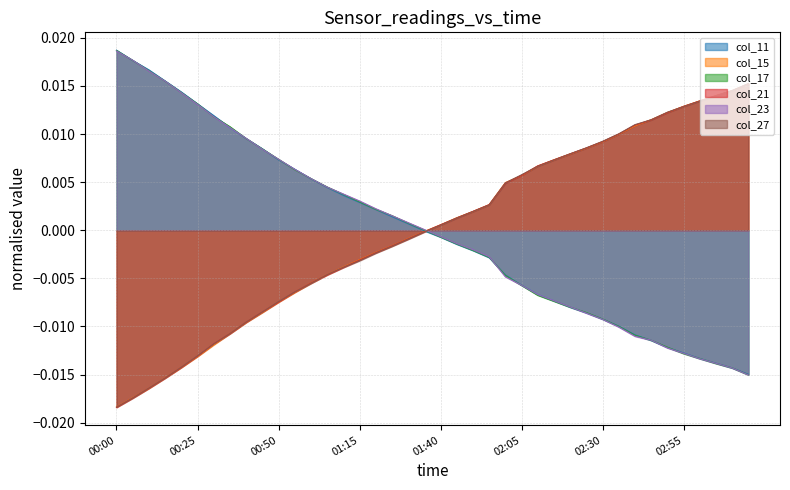

The col_15 series shows 0.0 at 03:10. True or false?

True